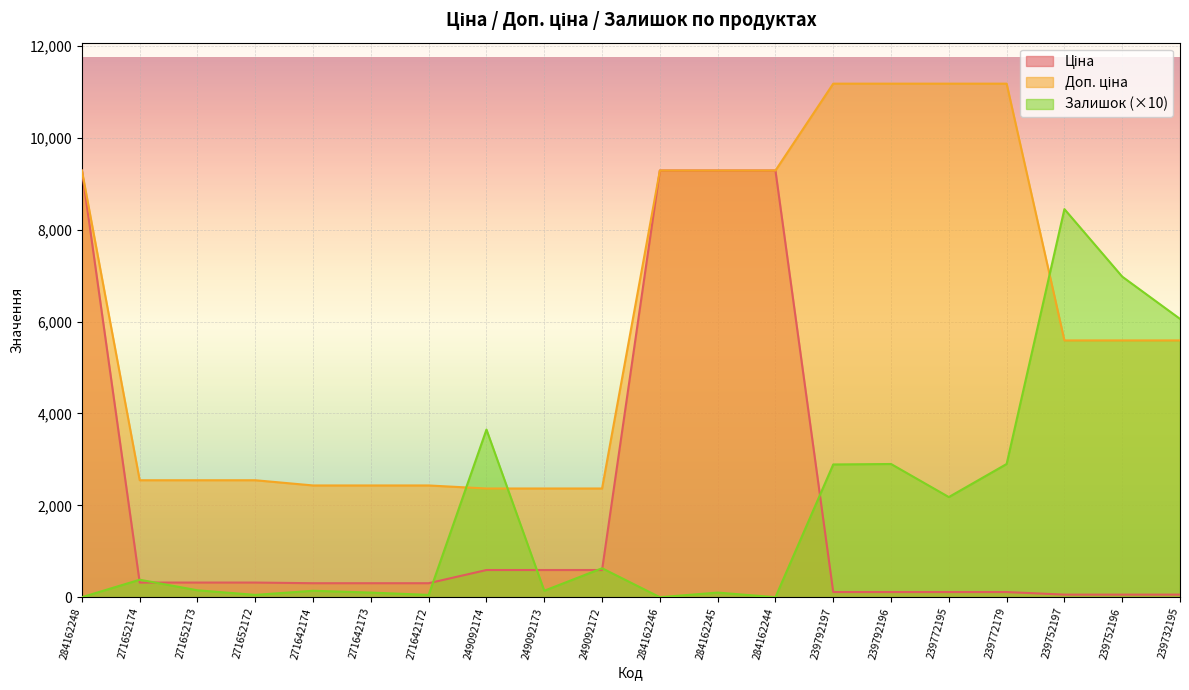

True or false: Залишок has a value of 8450.0 at 239752197.

True